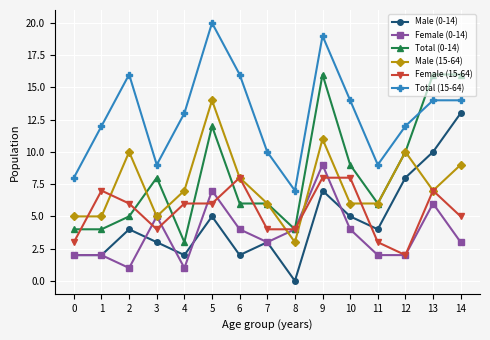

Reading right to left, what are all the values shown in this chart?

Male (0-14): 13	10	8	4	5	7	0	3	2	5	2	3	4	2	2
Female (0-14): 3	6	2	2	4	9	4	3	4	7	1	5	1	2	2
Total (0-14): 16	16	10	6	9	16	4	6	6	12	3	8	5	4	4
Male (15-64): 9	7	10	6	6	11	3	6	8	14	7	5	10	5	5
Female (15-64): 5	7	2	3	8	8	4	4	8	6	6	4	6	7	3
Total (15-64): 14	14	12	9	14	19	7	10	16	20	13	9	16	12	8